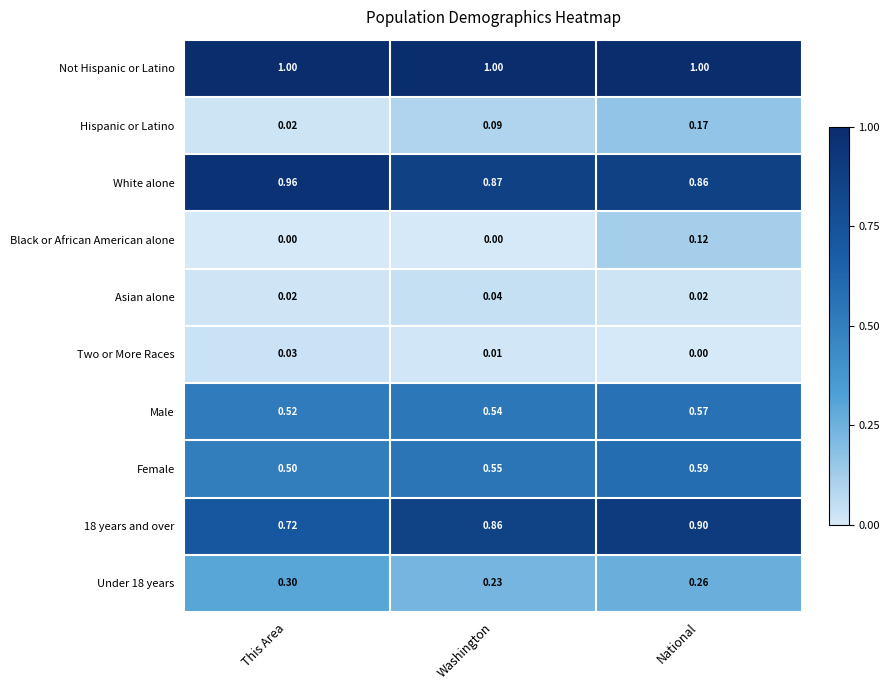

What is the difference between the highest and lowest values at Washington?

1.0